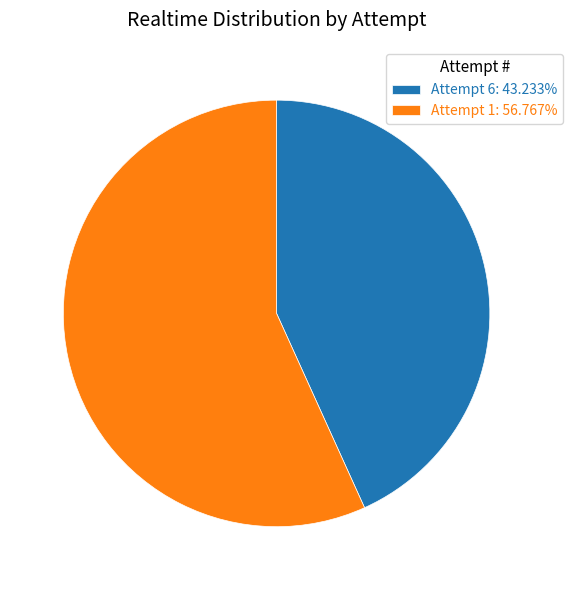

Is there a majority slice in this chart?

Yes